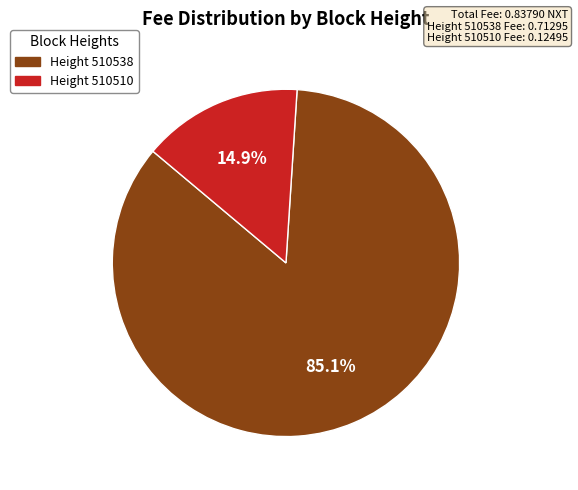

Is there any slice that represents more than half of the pie?

Yes